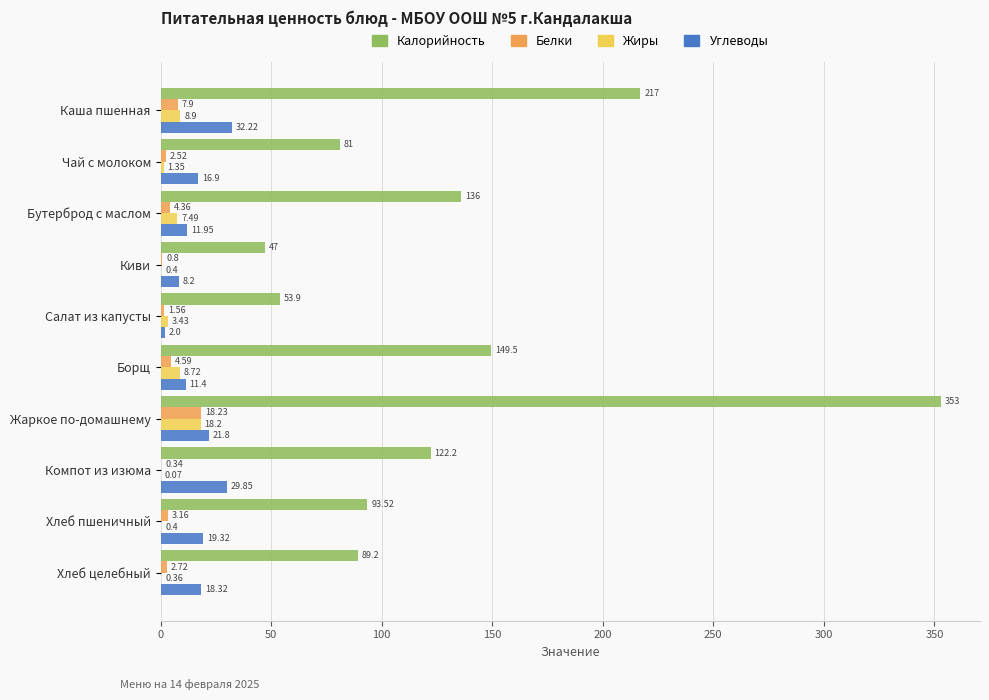

At which category is the sum across all series the highest?

Жаркое по-домашнему